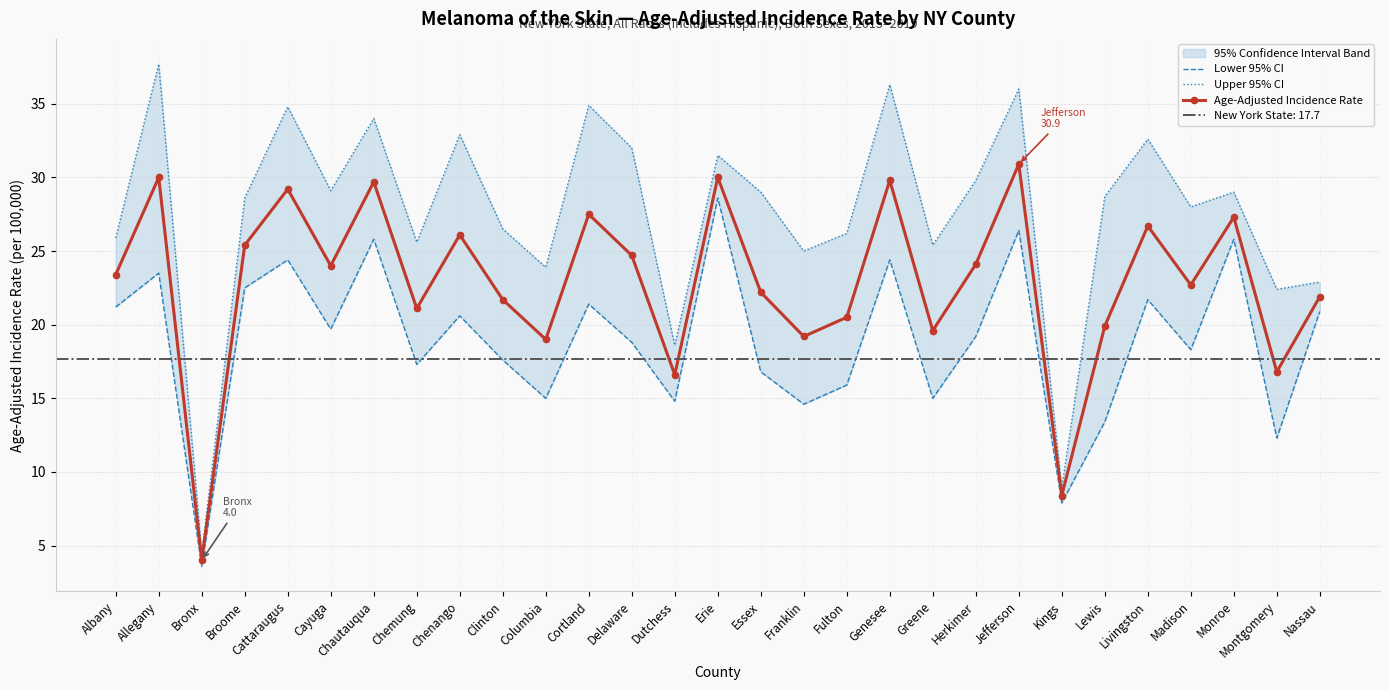

True or false: Age-Adjusted Incidence Rate and Upper 95% CI intersect in this chart.

False